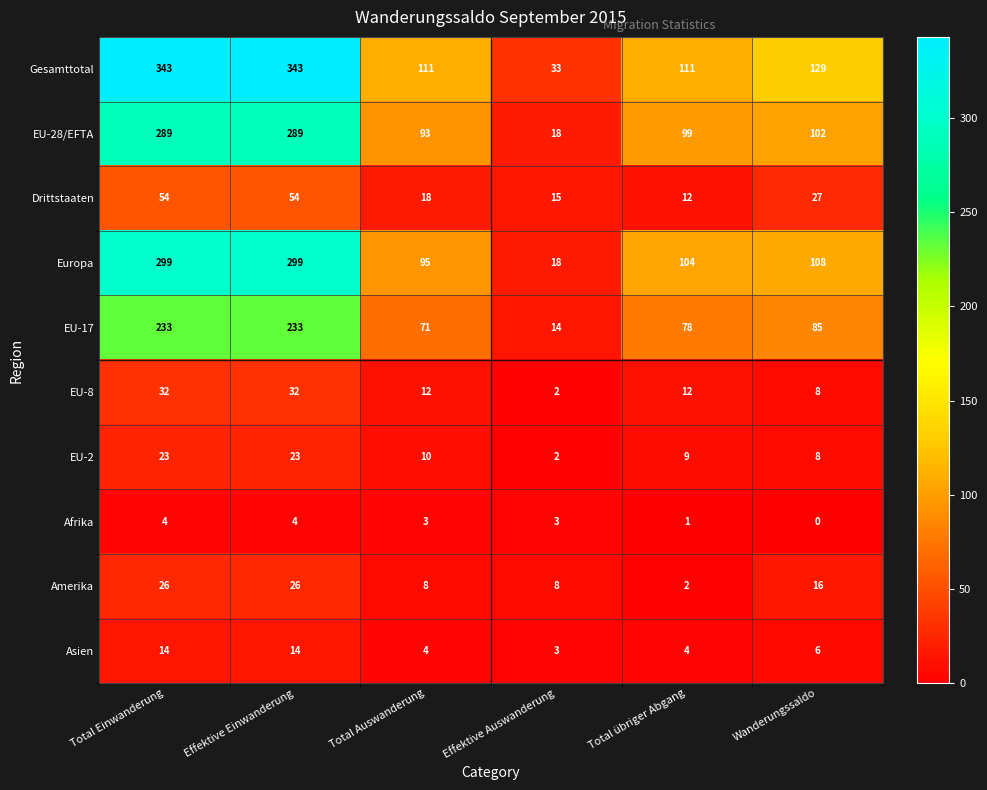

The Europa series shows 299 at Total Einwanderung. True or false?

True